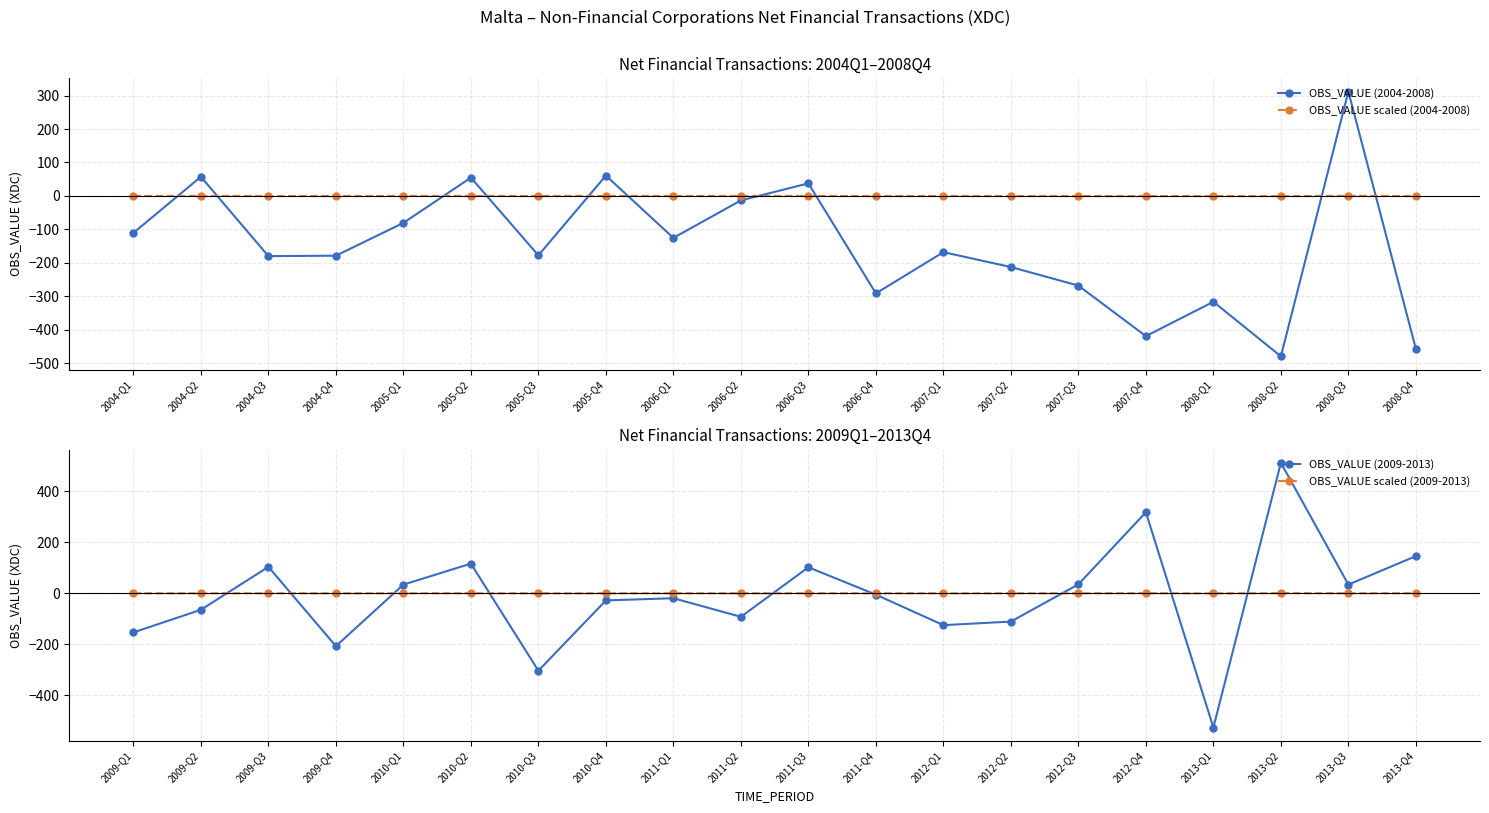

What is the value of the OBS_VALUE (2004-2008) point at the 4th from the left?

-178.7